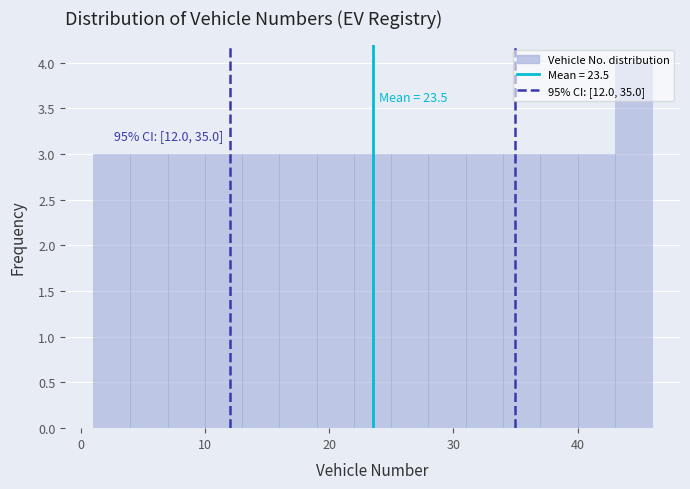

Around what value on the x-axis is the tallest bar? Give the approximate position of its centre, as read against the axis.

45